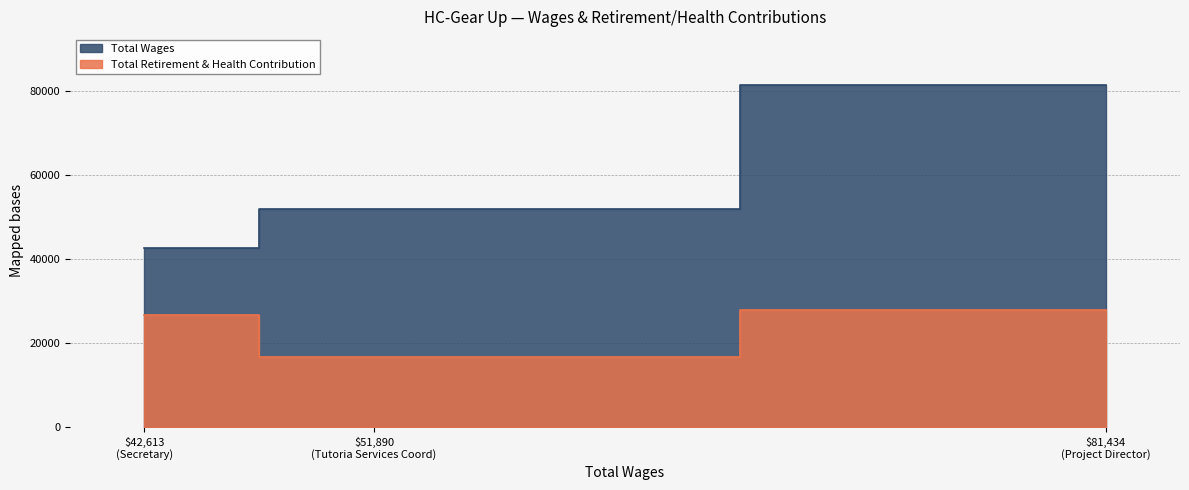

True or false: Total Wages has a value of 115782.6 at Project Director.

False